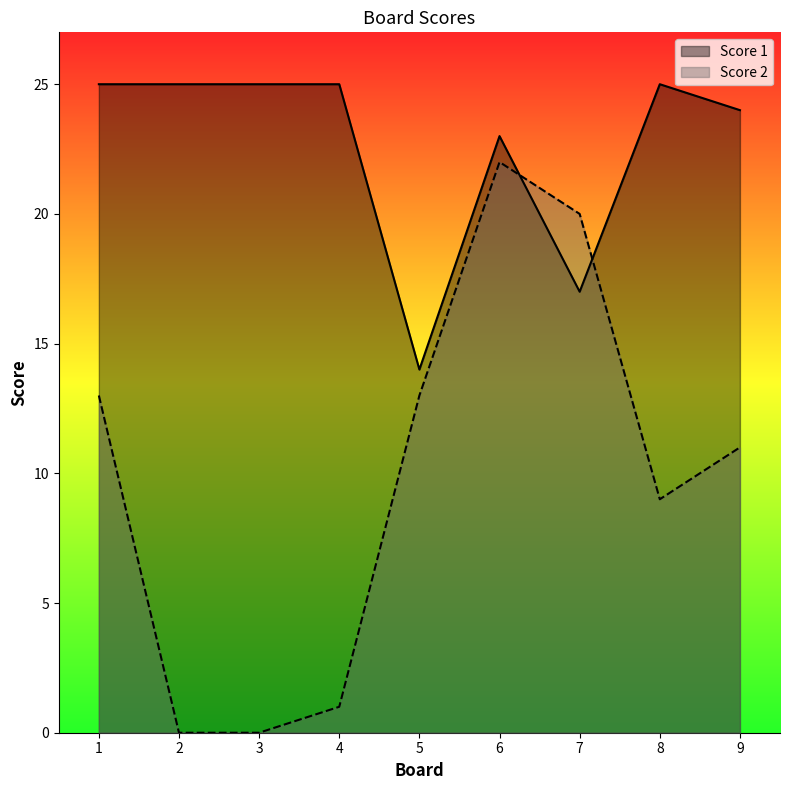

Which series has the largest total across all categories?

Score 1